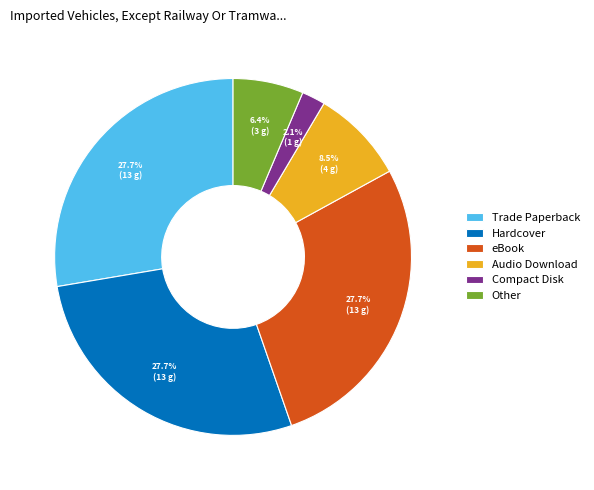

Is it true that Other is 6% of the pie?

True